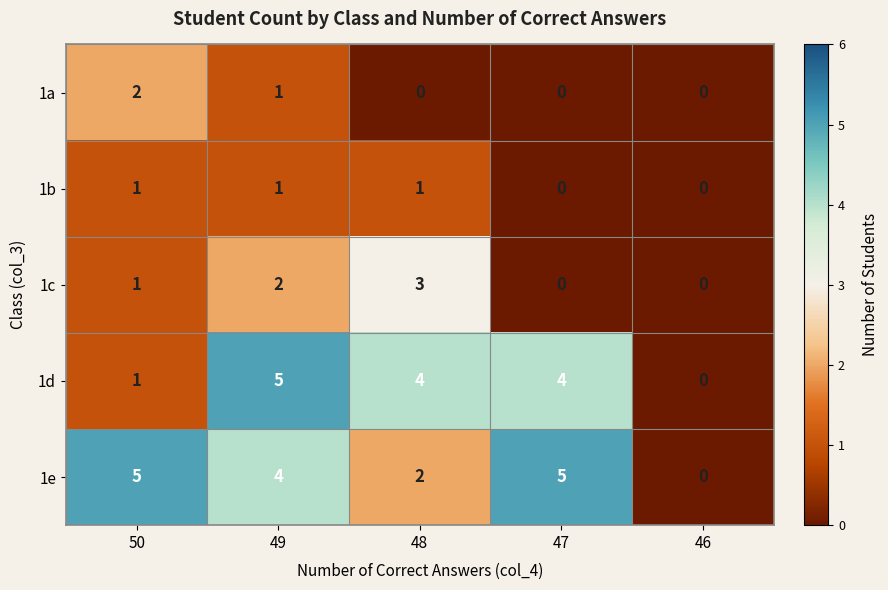

What is the sum of all 1b values?

3